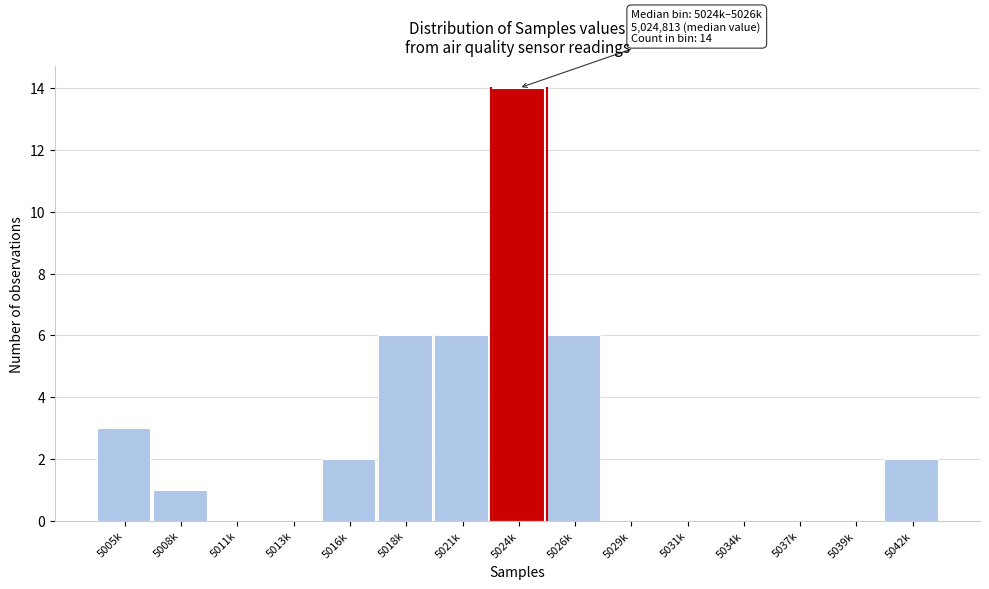

Reading left to right, extract all data points from this chart.

5005k=3	5008k=1	5011k=0	5013k=0	5016k=2	5018k=6	5021k=6	5024k=14	5026k=6	5029k=0	5031k=0	5034k=0	5037k=0	5039k=0	5042k=2